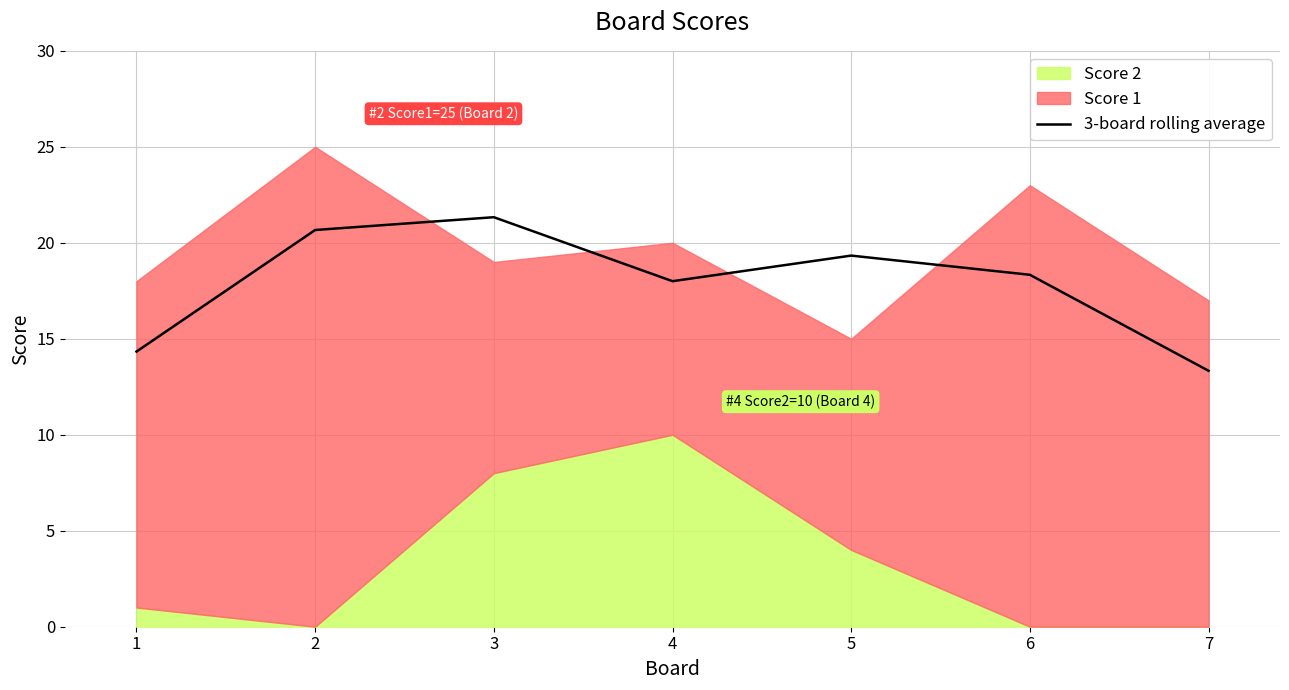

What is the value of the 1st point from the left?

14.3